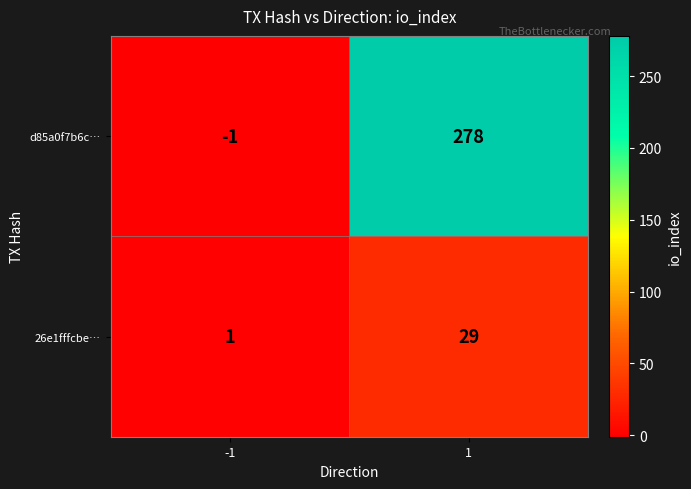

What is the difference between the 26e1fffcbe… values at -1 and 1?

28